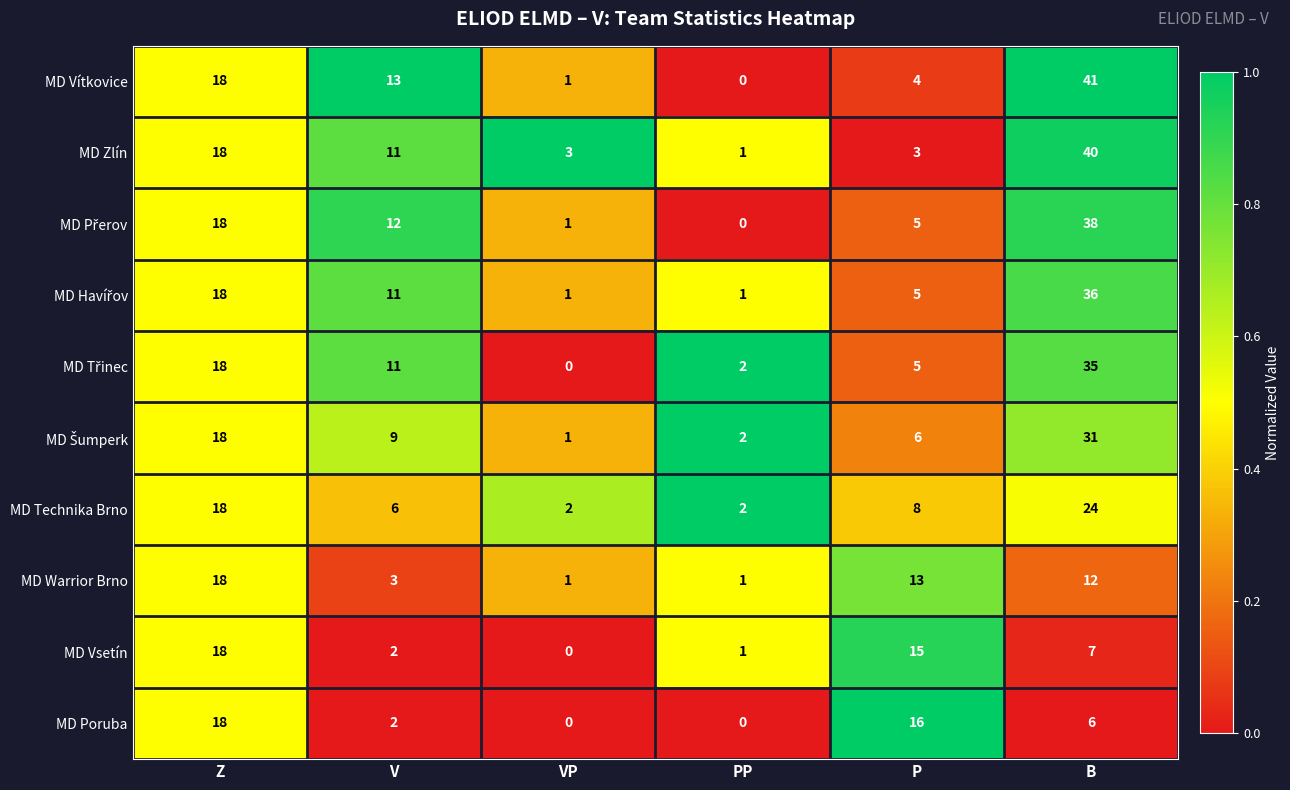

Is it true that MD Zlín equals 1 at PP?

True